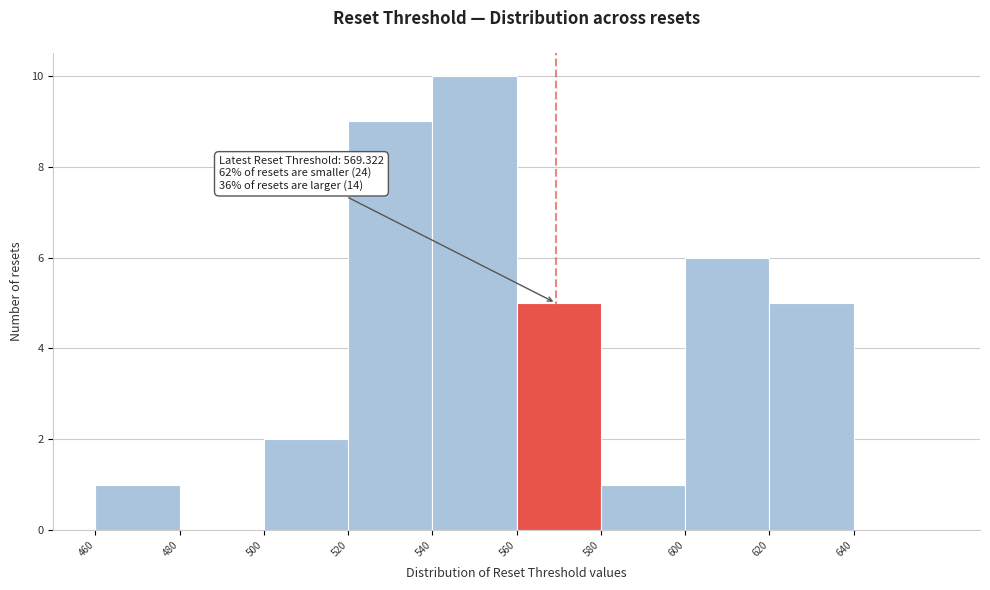

Which range on the x-axis has the tallest bar?

540 to 560